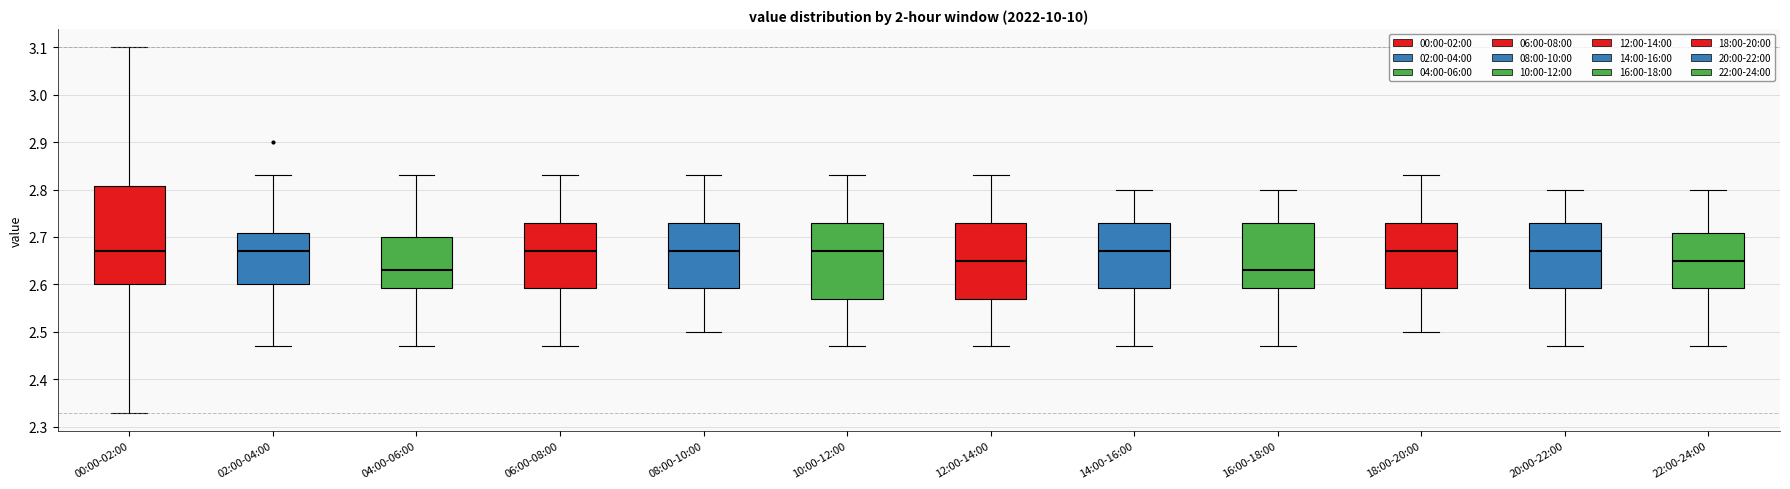

Reading left to right, transcribe this box plot: for each box, give where its median line is, the range the box spans, and where its two whiskers end, as read against the y-axis. The values are not printed on the chart, so give them approximately, as read against the axis.

00:00-02:00: median 2.67, box 2.60 to 2.81, whiskers 2.33 to 3.10
02:00-04:00: median 2.67, box 2.60 to 2.71, whiskers 2.47 to 2.83
04:00-06:00: median 2.63, box 2.59 to 2.70, whiskers 2.47 to 2.83
06:00-08:00: median 2.67, box 2.59 to 2.73, whiskers 2.47 to 2.83
08:00-10:00: median 2.67, box 2.59 to 2.73, whiskers 2.50 to 2.83
10:00-12:00: median 2.67, box 2.57 to 2.73, whiskers 2.47 to 2.83
12:00-14:00: median 2.65, box 2.57 to 2.73, whiskers 2.47 to 2.83
14:00-16:00: median 2.67, box 2.59 to 2.73, whiskers 2.47 to 2.80
16:00-18:00: median 2.63, box 2.59 to 2.73, whiskers 2.47 to 2.80
18:00-20:00: median 2.67, box 2.59 to 2.73, whiskers 2.50 to 2.83
20:00-22:00: median 2.67, box 2.59 to 2.73, whiskers 2.47 to 2.80
22:00-24:00: median 2.65, box 2.59 to 2.71, whiskers 2.47 to 2.80